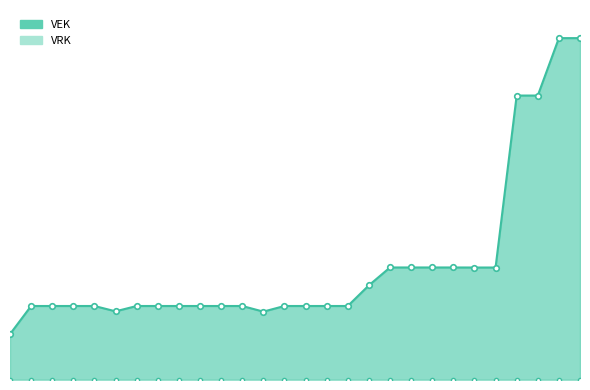

Reading left to right, what are all the values shown in this chart?

VEK_line: 930	1500	1500	1500	1500	1392	1500	1500	1500	1500	1500	1500	1386	1500	1500	1500	1500	1919	2281	2281	2281	2281	2280	2280	5766	5766	6930	6930
VRK_line: 0	0	0	0	0	0	0	0	0	0	0	0	0	0	0	0	0	0	0	0	0	0	0	0	0	0	0	0